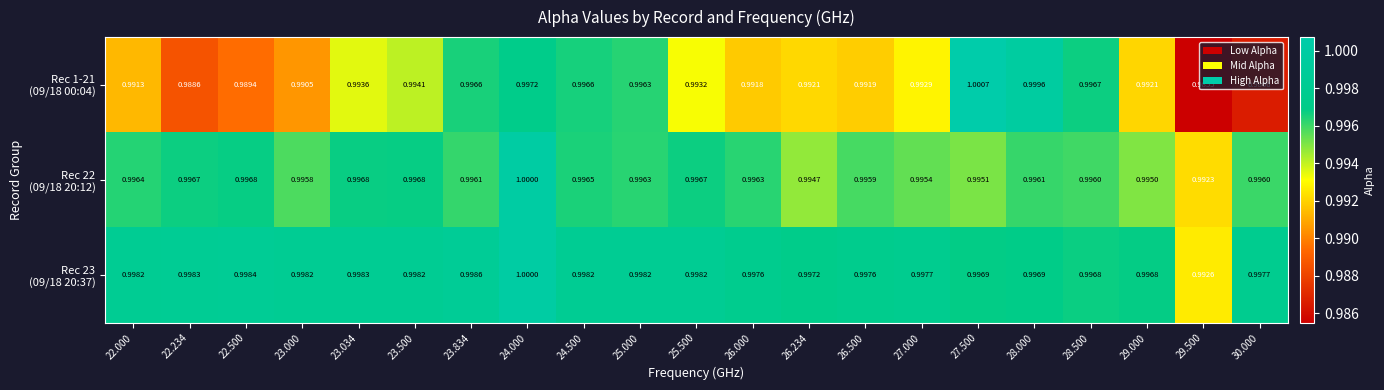

How many data points does each series have?

21